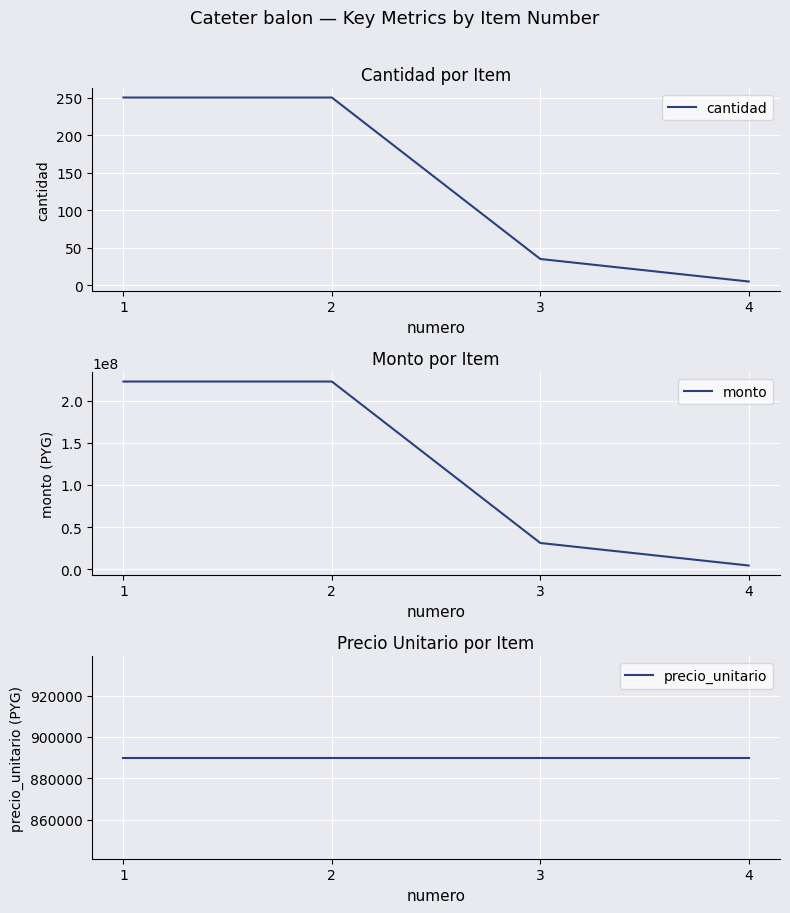

What is the sum of all precio_unitario values?

3560000